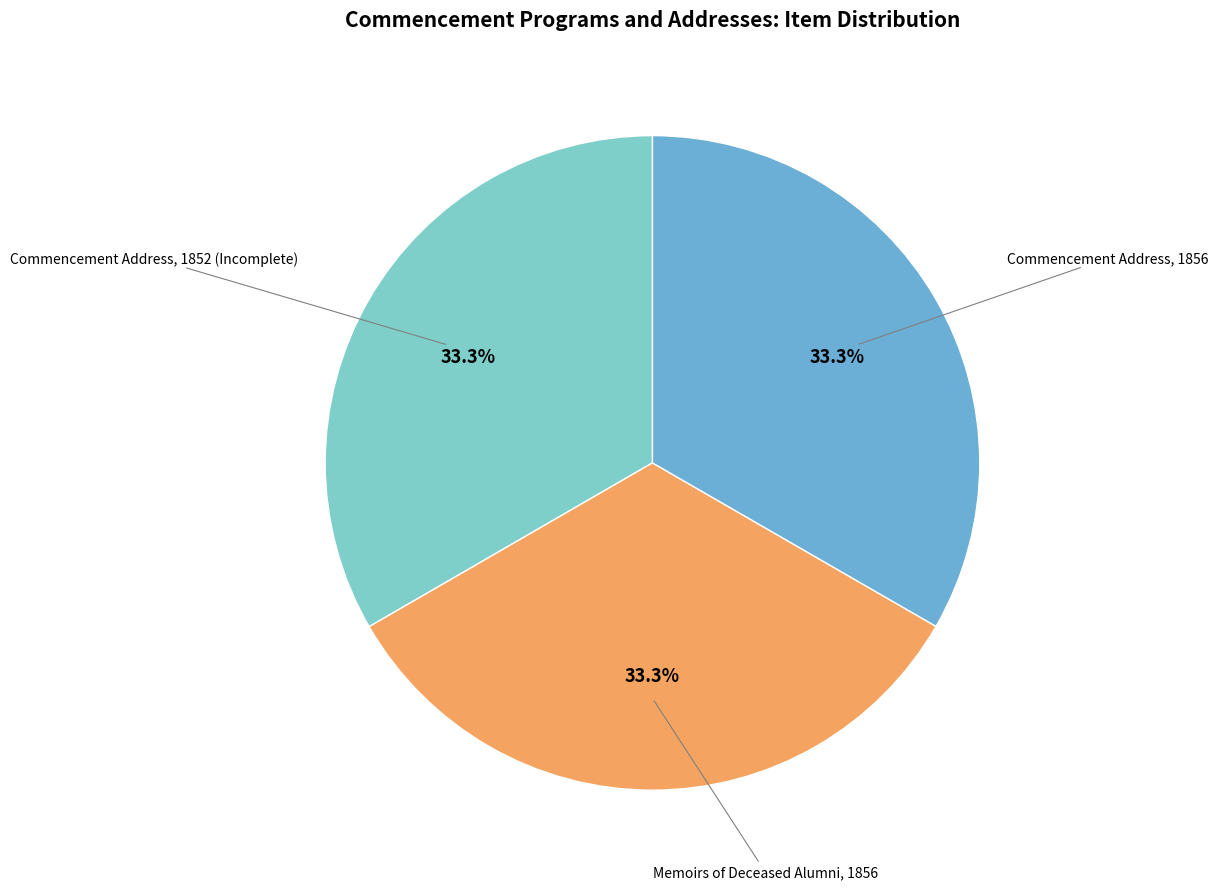

What is the ratio of the value at Commencement Address, 1856 to the value at Commencement Address, 1852 (Incomplete)?

1.0